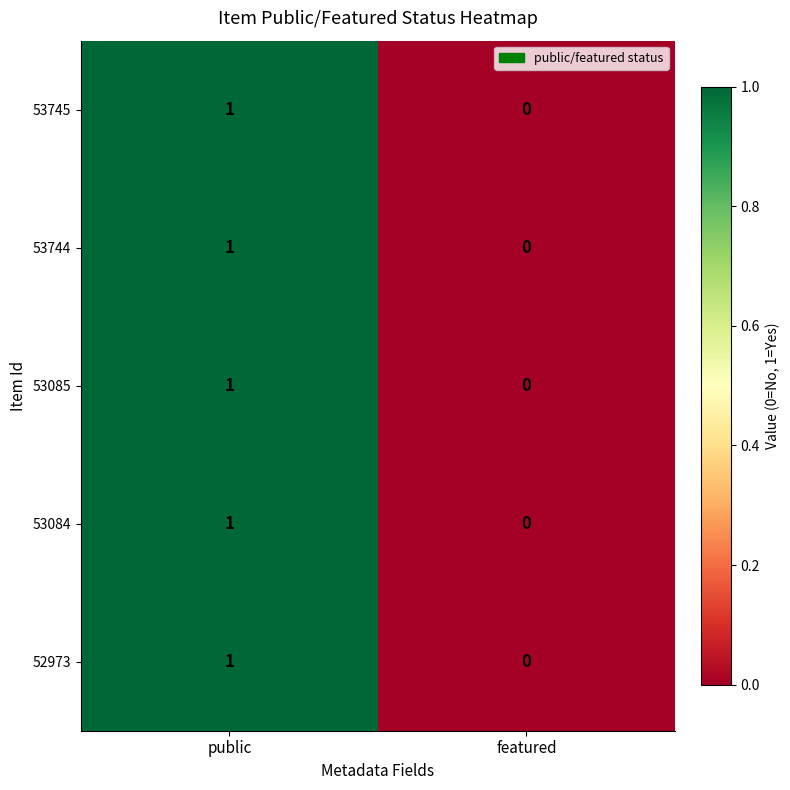

Reading right to left, what are all the values shown in this chart?

53745: 0	1
53744: 0	1
53085: 0	1
53084: 0	1
52973: 0	1